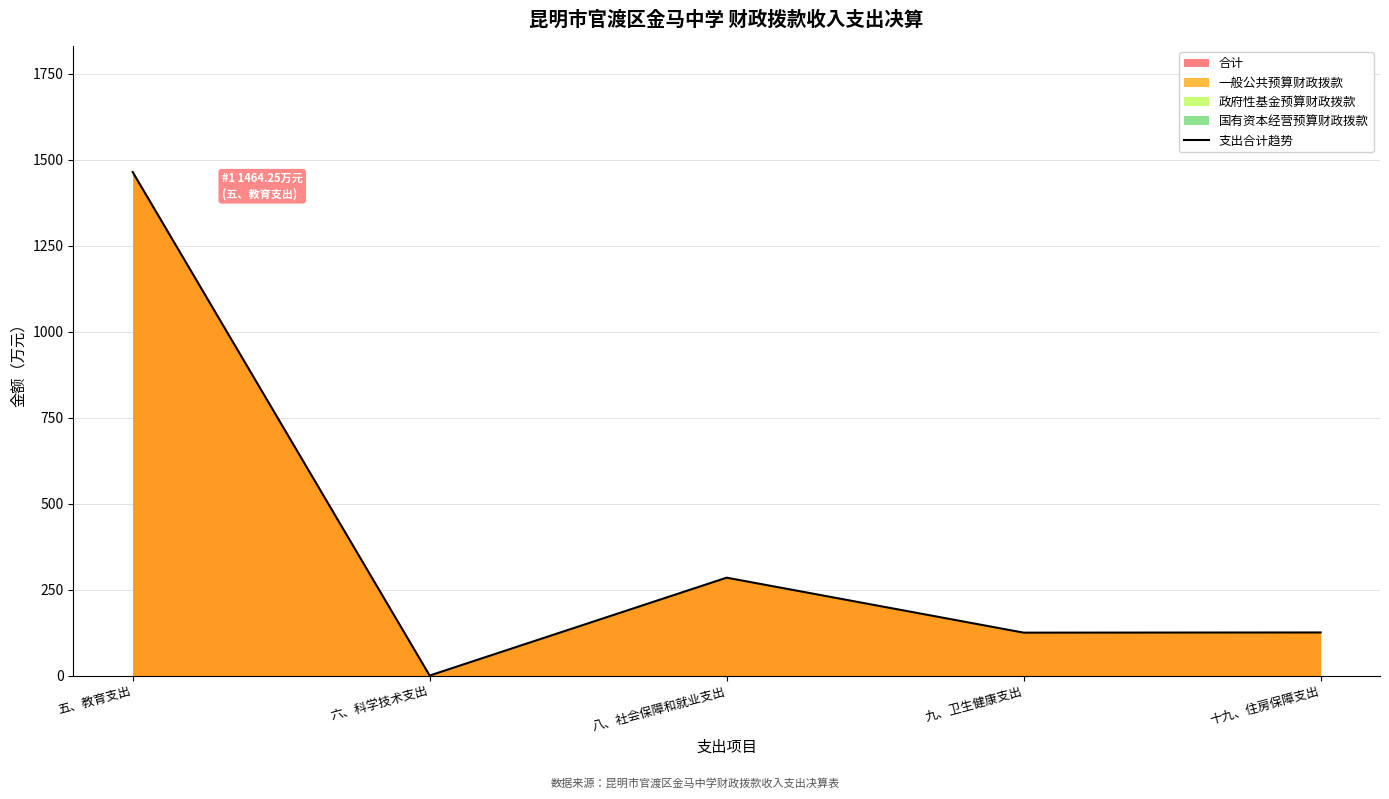

List the labels in order of value, largest first.

五、教育支出, 八、社会保障和就业支出, 十九、住房保障支出, 九、卫生健康支出, 六、科学技术支出